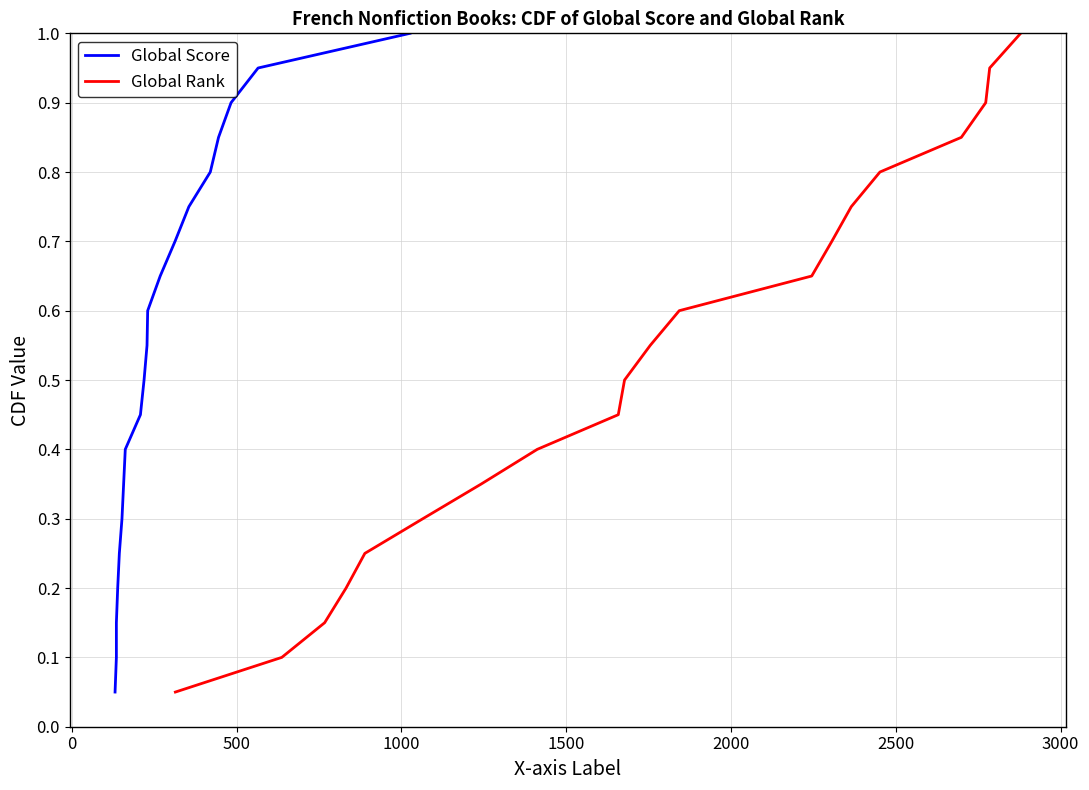

True or false: Global Score and Global Rank intersect in this chart.

False